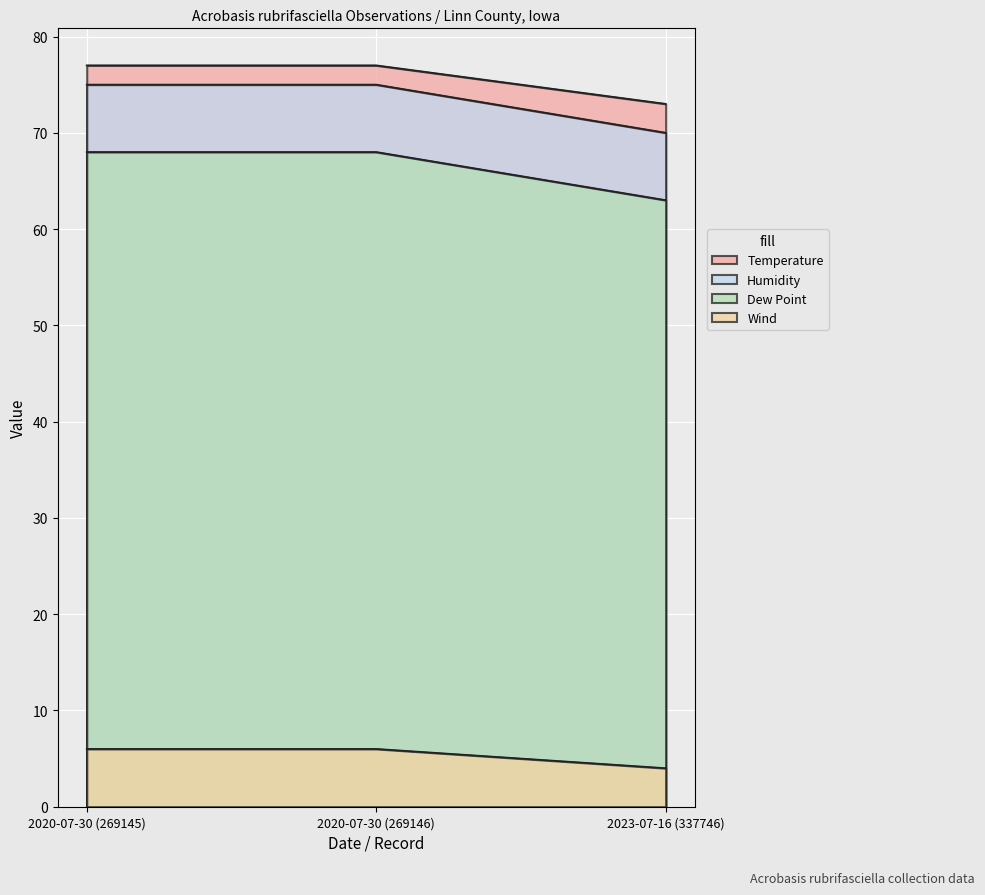

Which series has the largest total across all categories?

Temperature